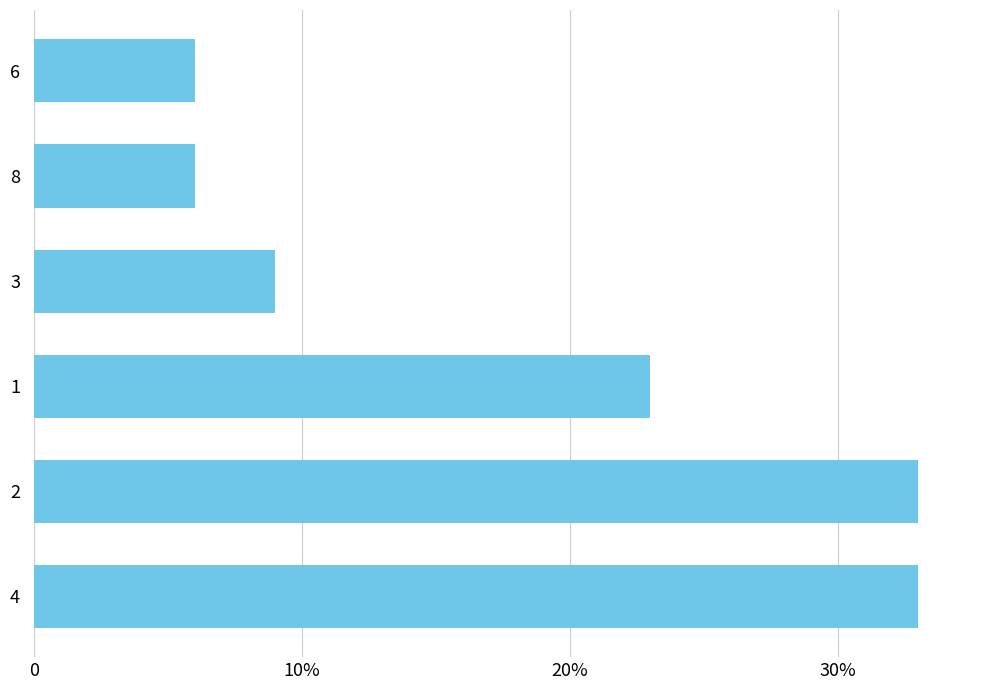

Does the chart contain any negative values?

No